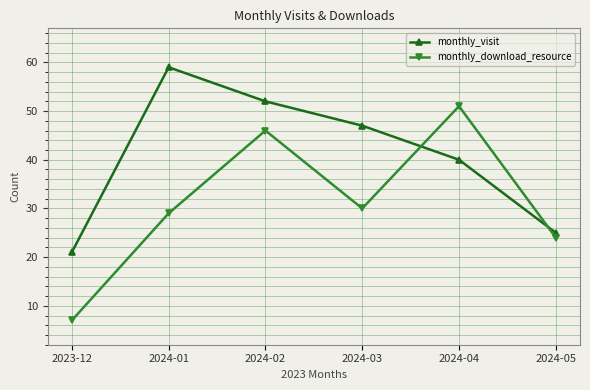

Reading left to right, transcribe all the data shown in this chart.

monthly_visit: 21	59	52	47	40	25
monthly_download_resource: 7	29	46	30	51	24